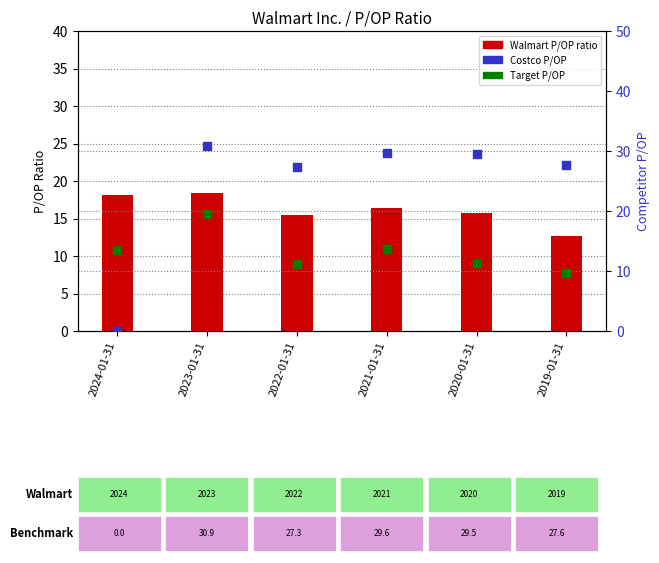

What is the total value across all series at 2022-01-31?

53.9